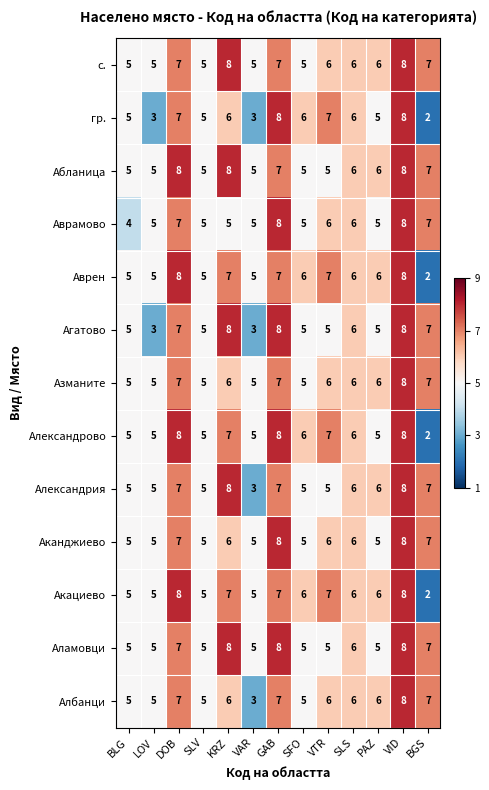

True or false: Албанци has a value of 8 at SLV.

False